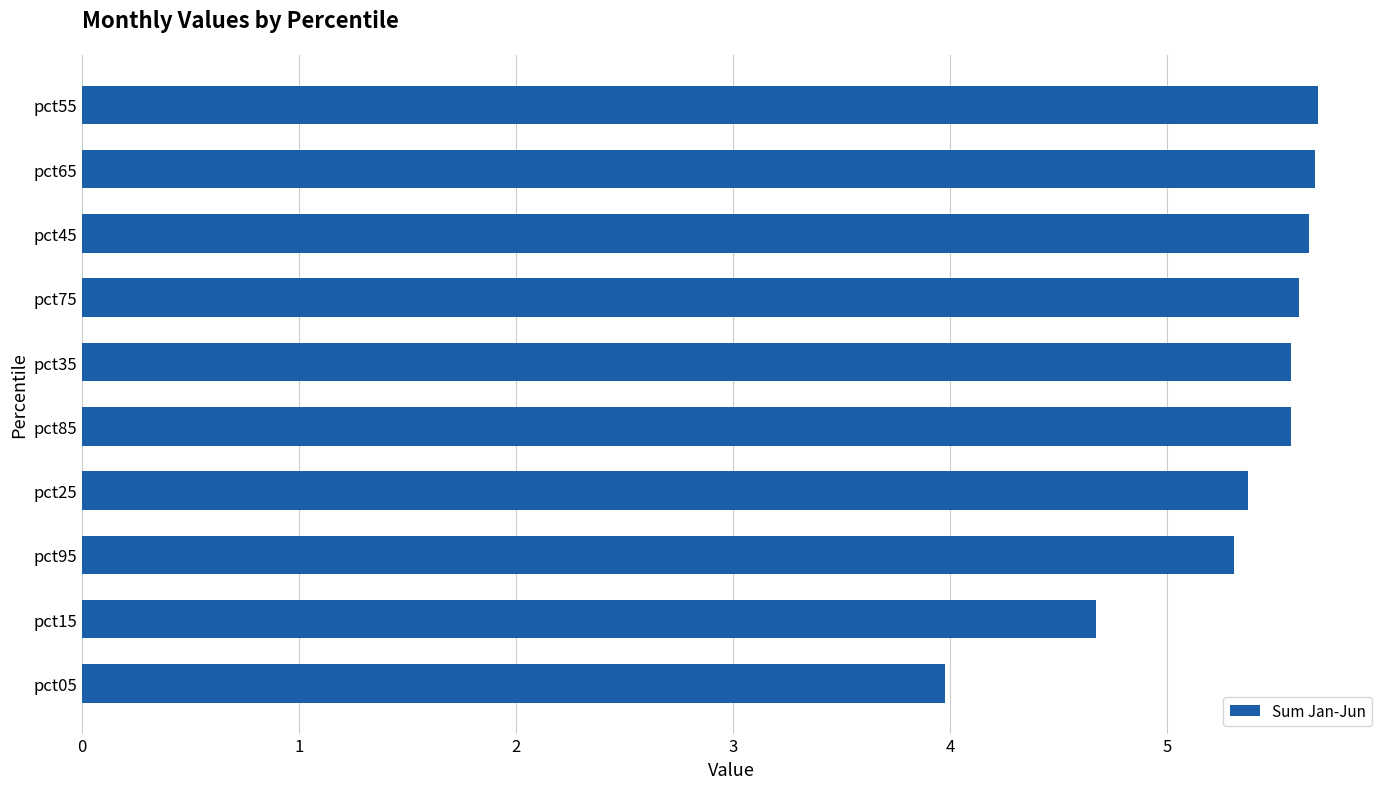

The chart shows a value of 9.2 at pct25. True or false?

False